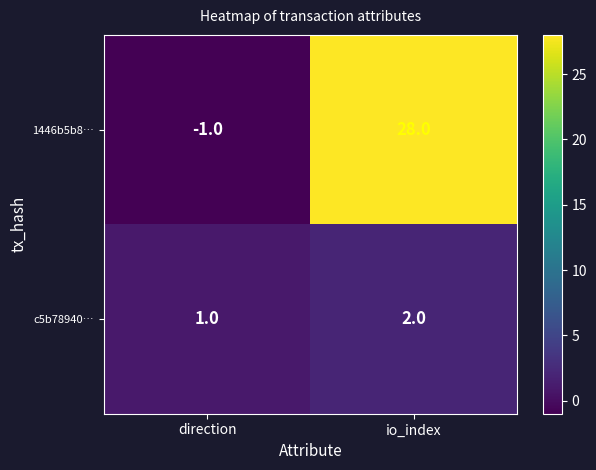

At which label is 1446b5b8… closest to 13?

direction